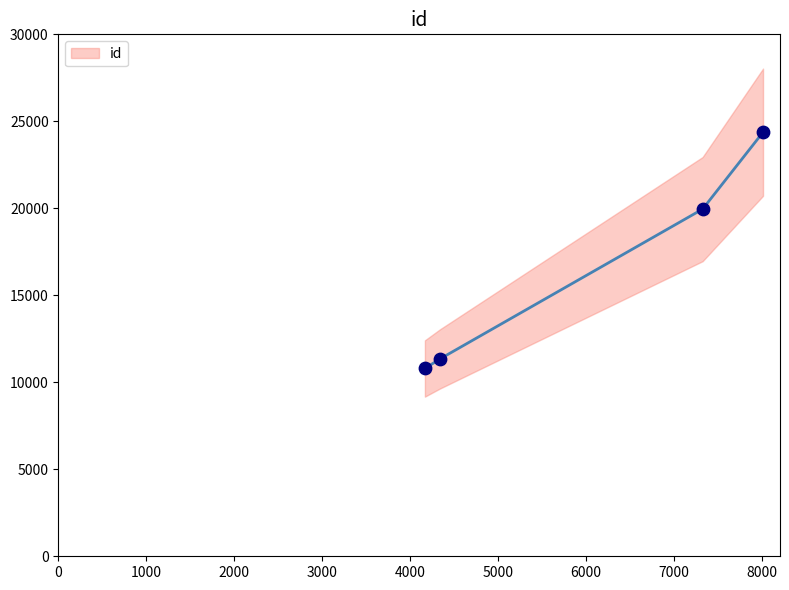

True or false: id has more than 1 interior local peaks.

False